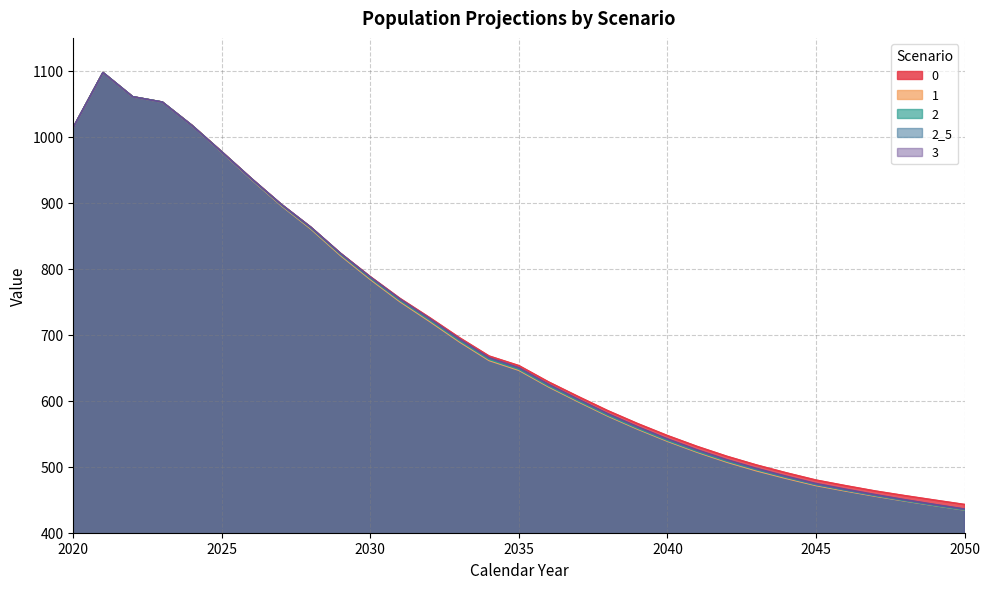

Is it true that 1 equals 789.9 at 2039?

False